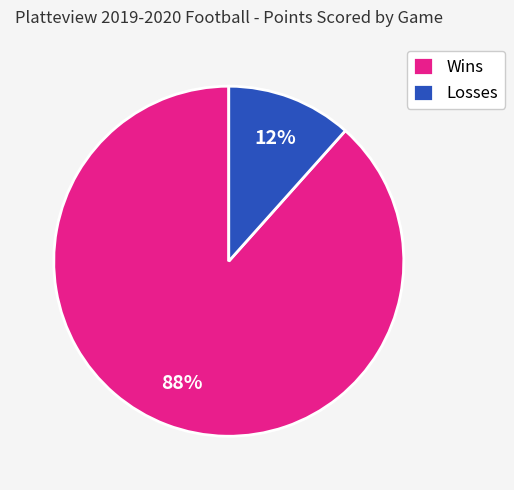

Is the sum of Losses and Wins greater than half?

Yes